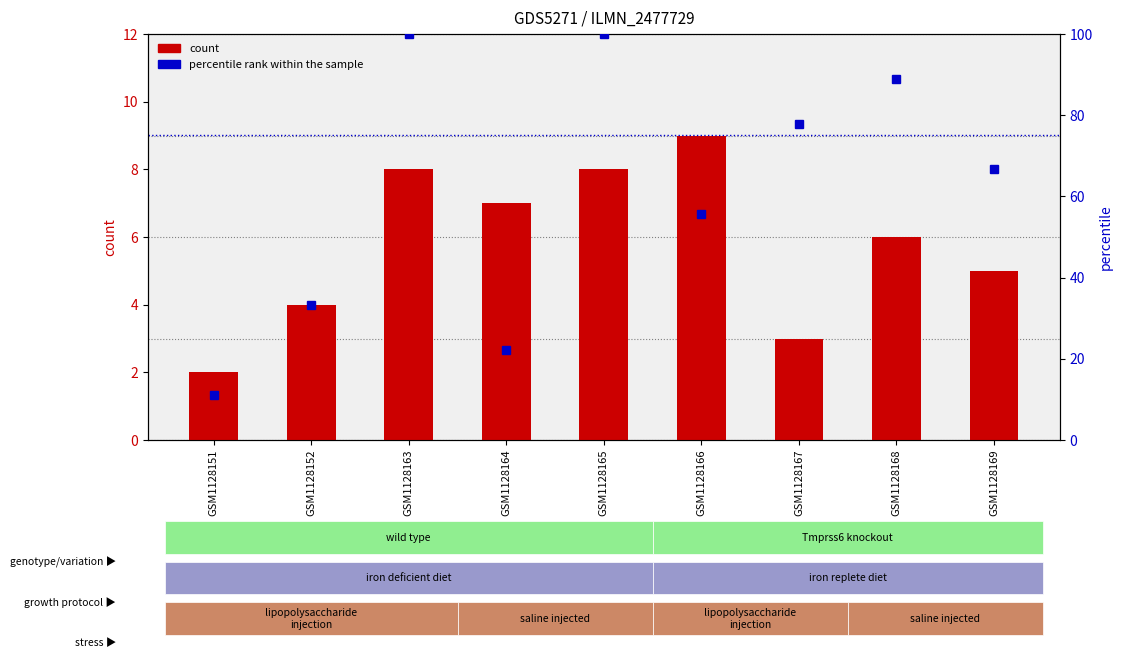

At GSM1128166, list the series in order from smallest to largest.

count, percentile rank within the sample